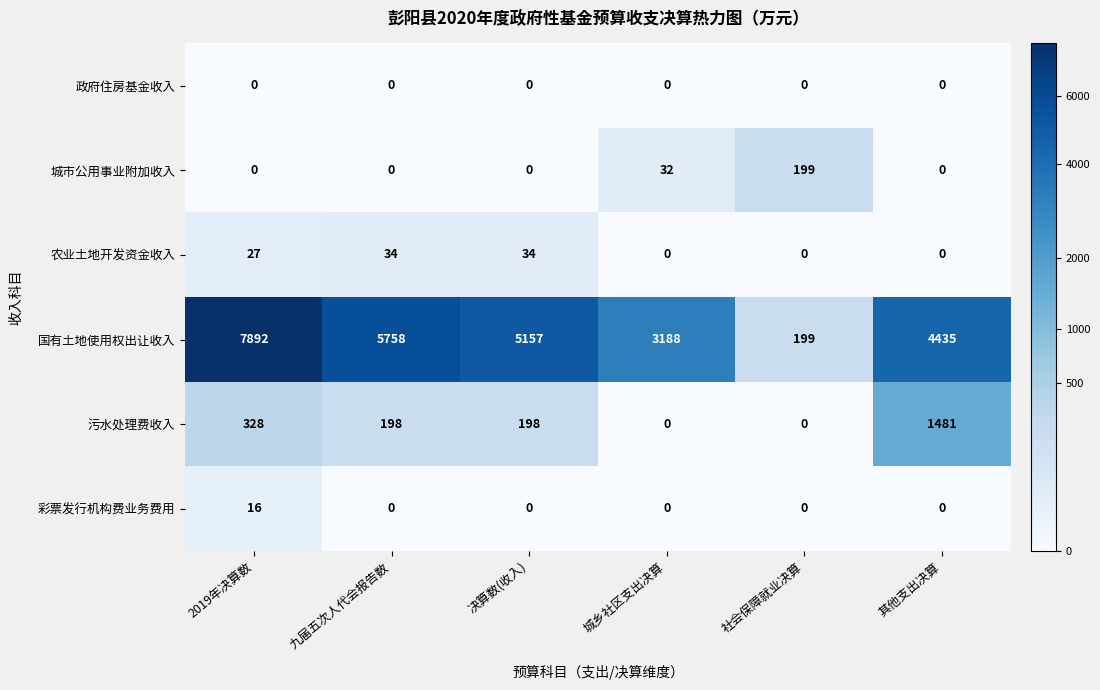

At which label is 农业土地开发资金收入 closest to 17?

2019年决算数